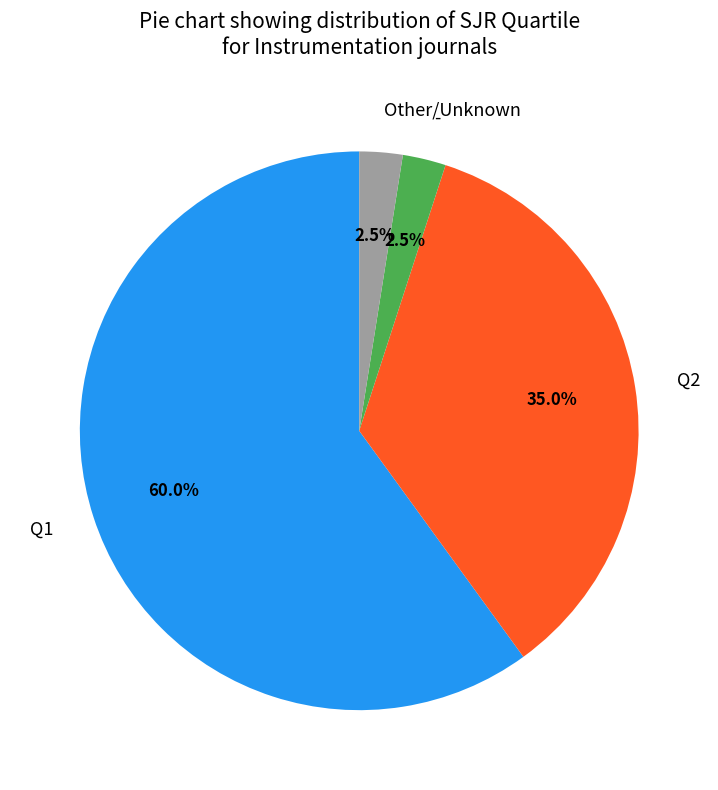

Does any single category account for the majority?

Yes